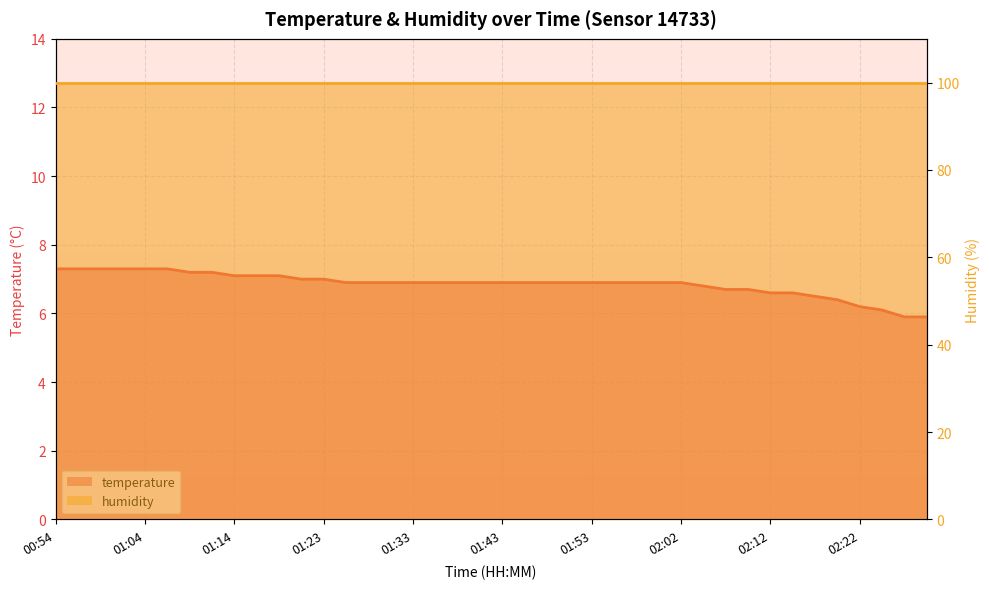

List the labels in order of value, largest first.

00:54, 00:57, 00:59, 01:02, 01:04, 01:06, 01:09, 01:11, 01:14, 01:16, 01:19, 01:21, 01:23, 01:26, 01:28, 01:31, 01:33, 01:36, 01:38, 01:40, 01:43, 01:45, 01:48, 01:50, 01:53, 01:55, 01:58, 02:00, 02:02, 02:05, 02:07, 02:10, 02:12, 02:15, 02:17, 02:20, 02:22, 02:25, 02:27, 02:29